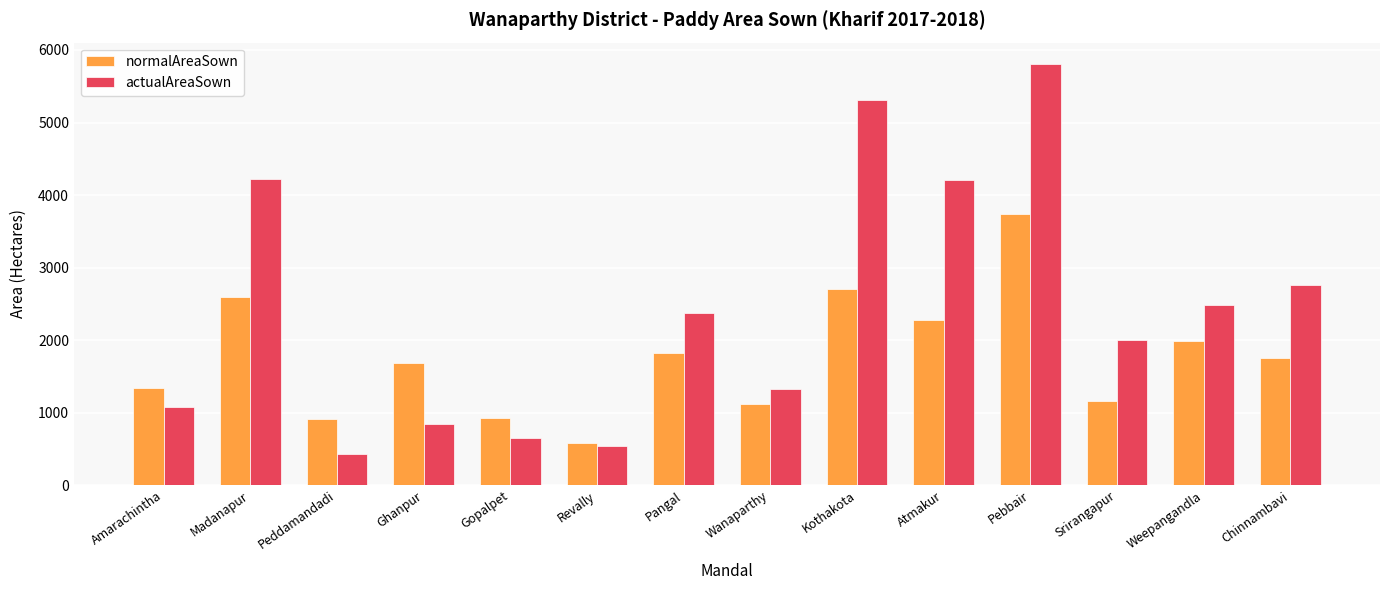

List the series in order of their peak value, highest first.

actualAreaSown, normalAreaSown